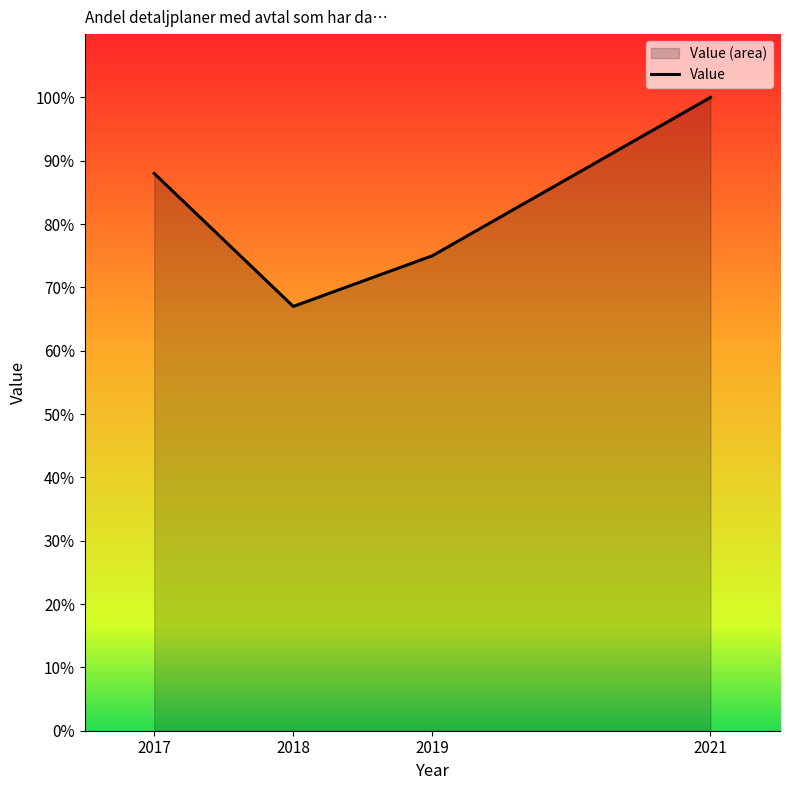

What is the maximum value shown in the chart?

100